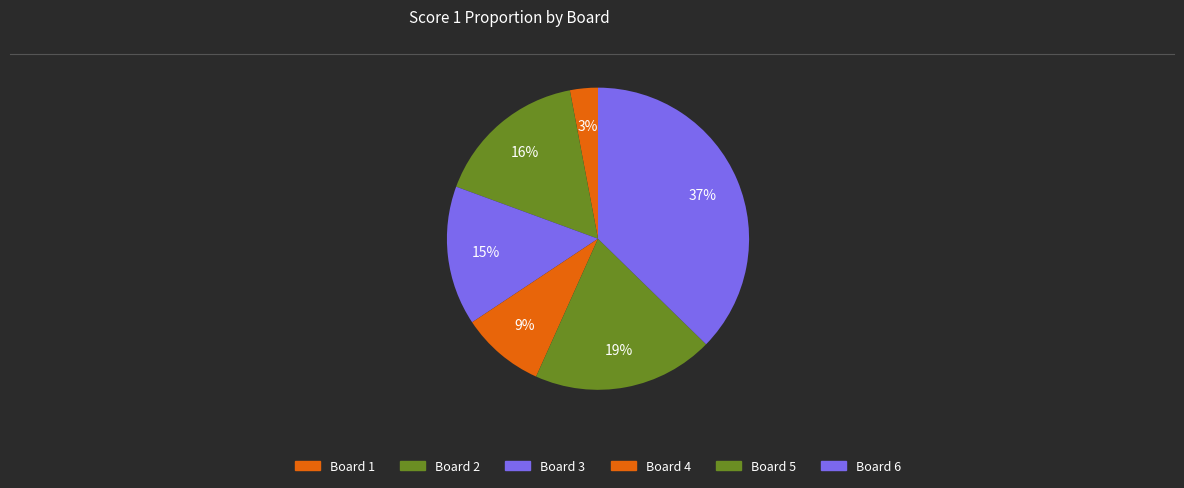

How many segments does this pie chart have?

6